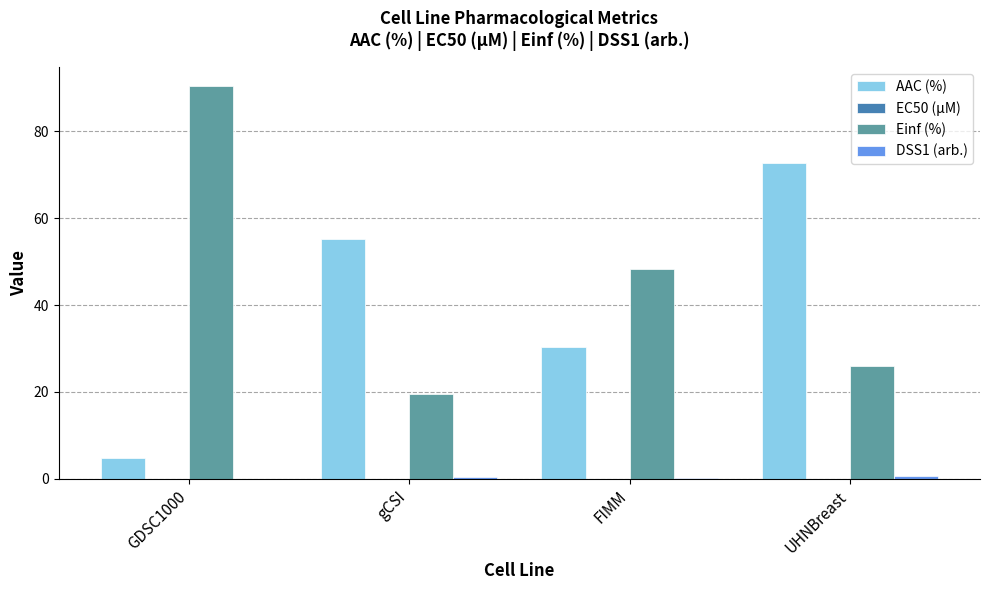

Which series has the largest total across all categories?

Einf (%)